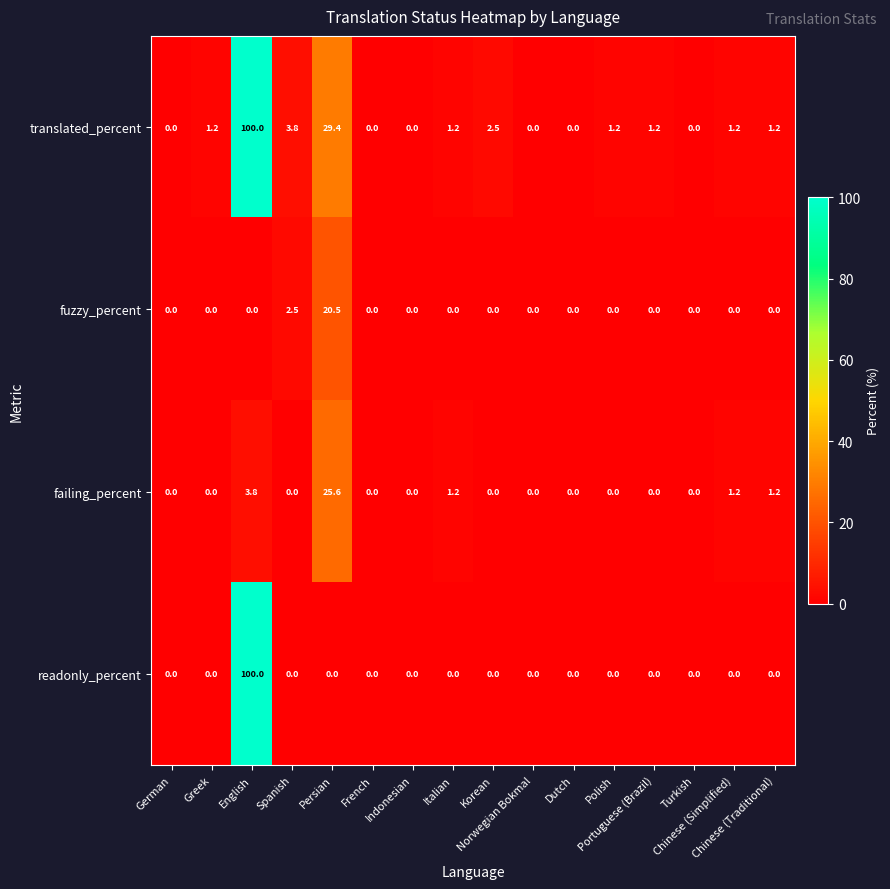

What is the greatest value displayed?

100.0